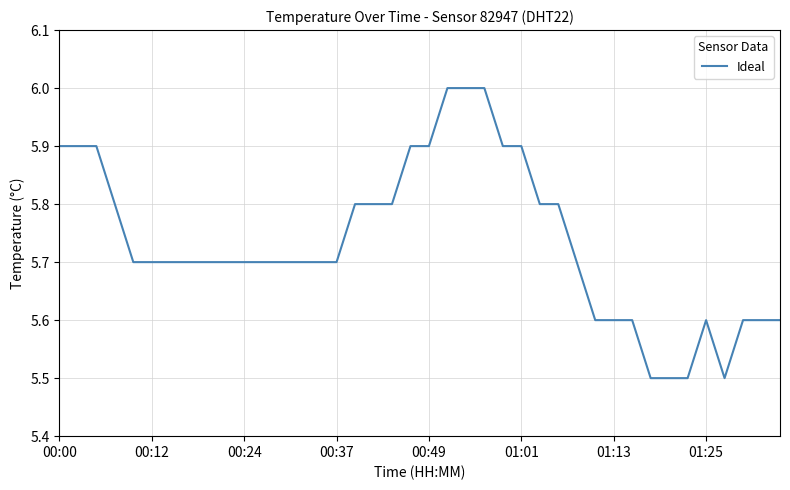

What is the minimum value shown in the chart?

5.5